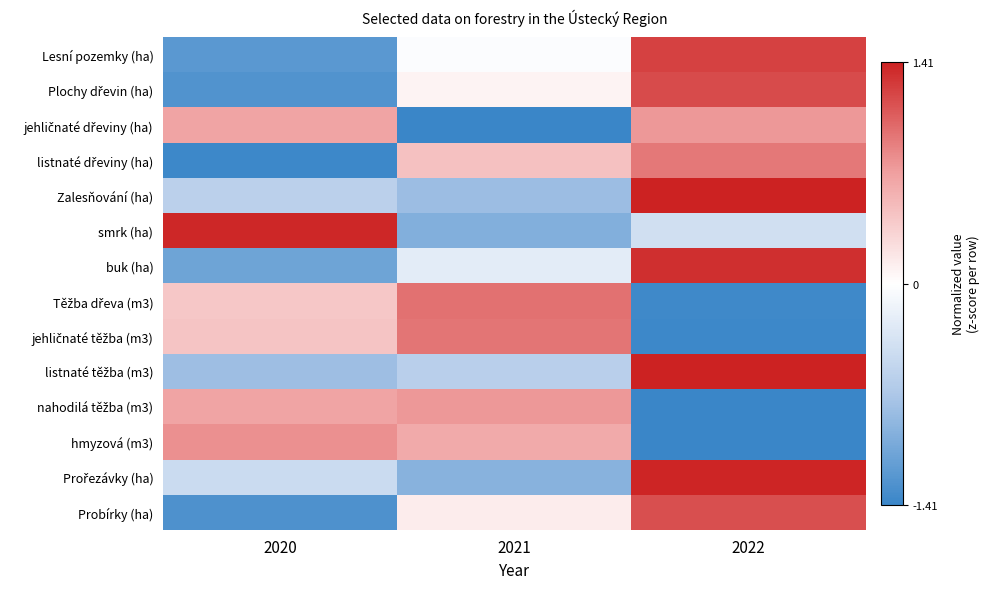

At how many categories does at least one series exceed 1?

2